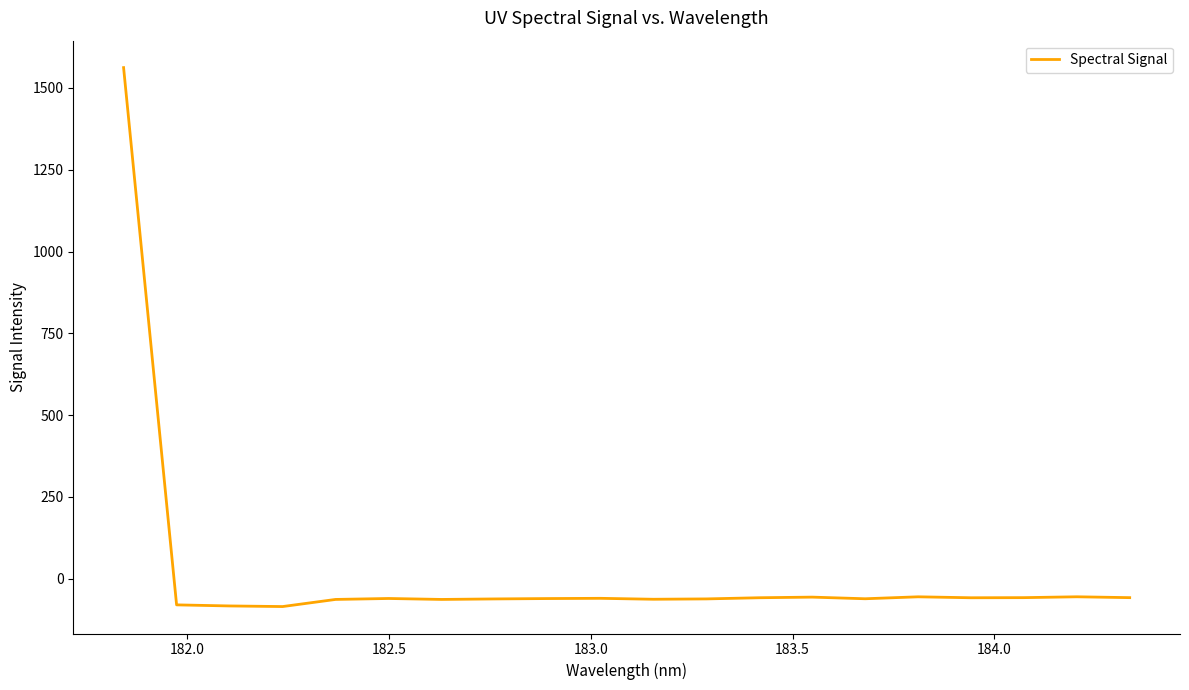

What is the difference between the maximum and minimum values?

1646.9